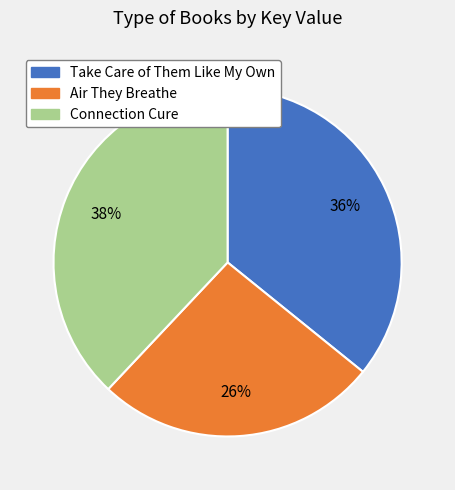

Is there any slice that represents more than half of the pie?

No